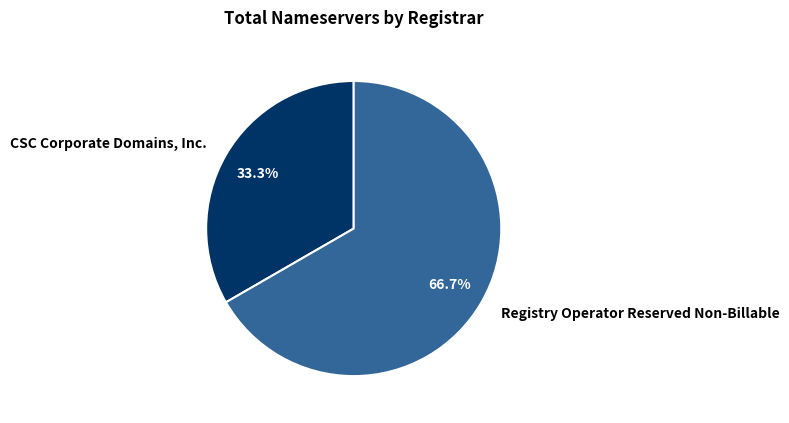

Does any single category account for the majority?

Yes